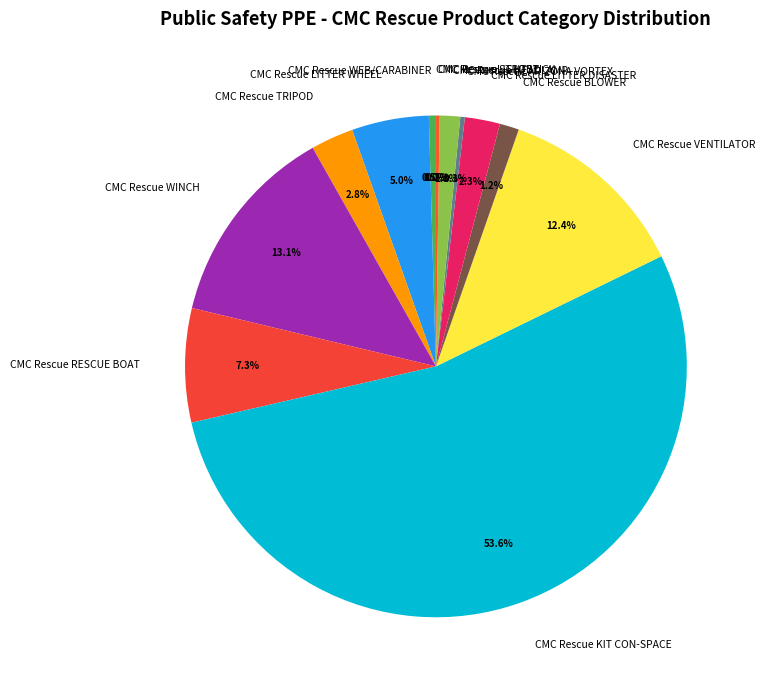

Which slice is the largest?

CMC Rescue KIT CON-SPACE